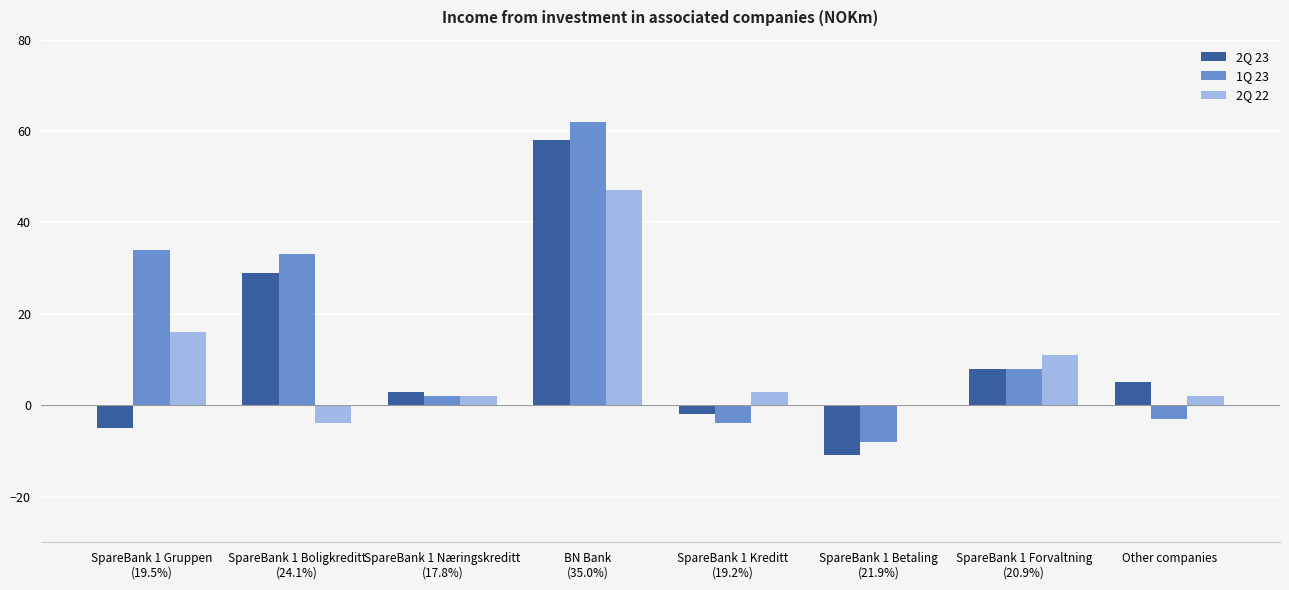

What is the average value of the 2Q 23 series?

11